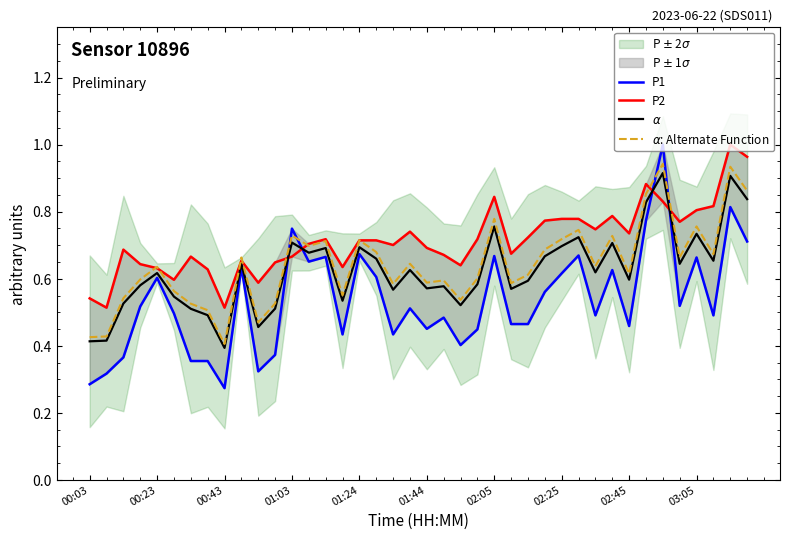

Which series changed the most between 27 and 35?

P1